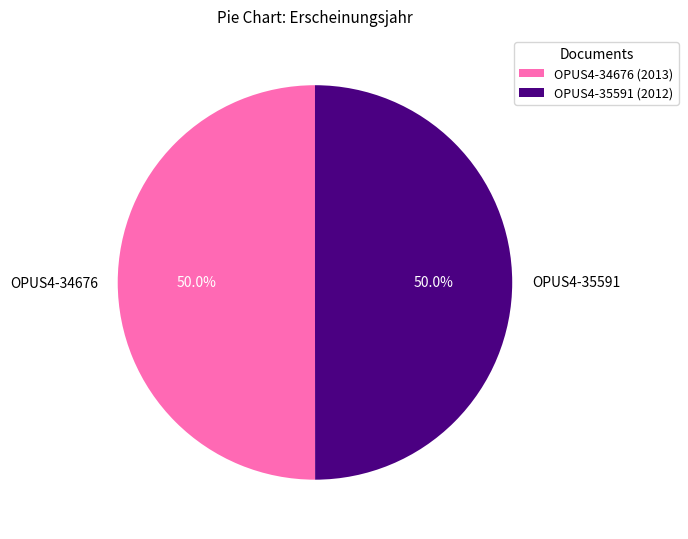

To the nearest percent, what is the combined percentage of OPUS4-35591 and OPUS4-34676?

100%